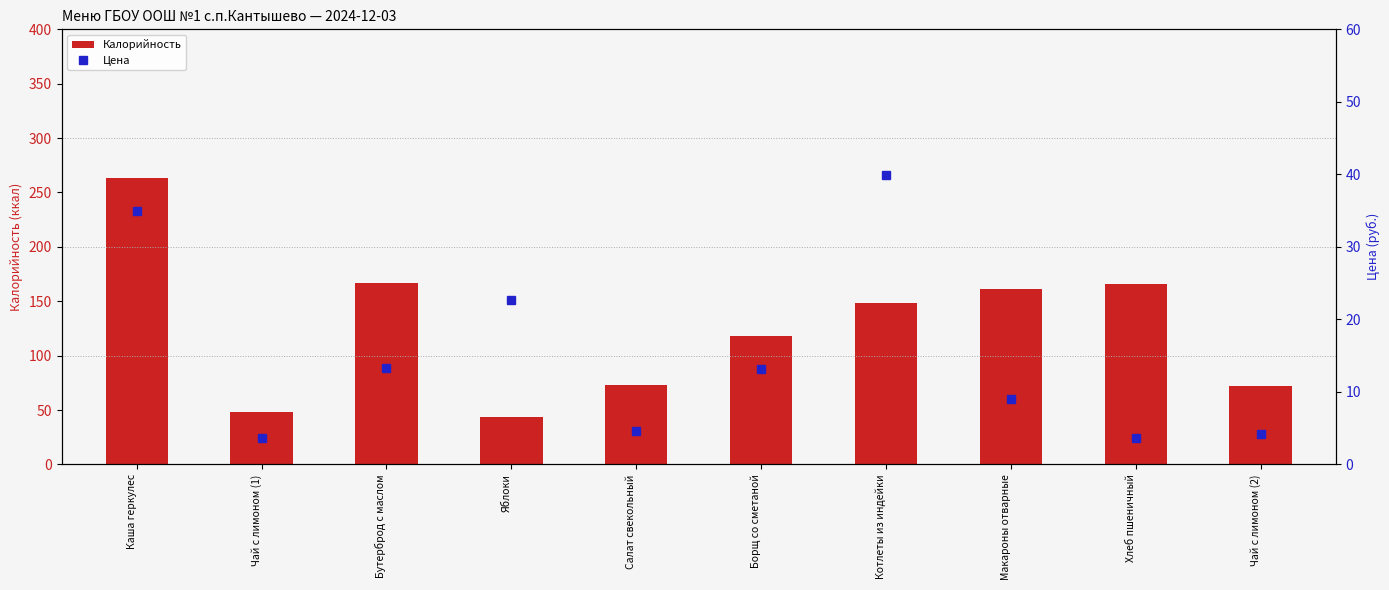

Rank the series at Бутерброд с маслом from lowest to highest value.

Цена, Калорийность